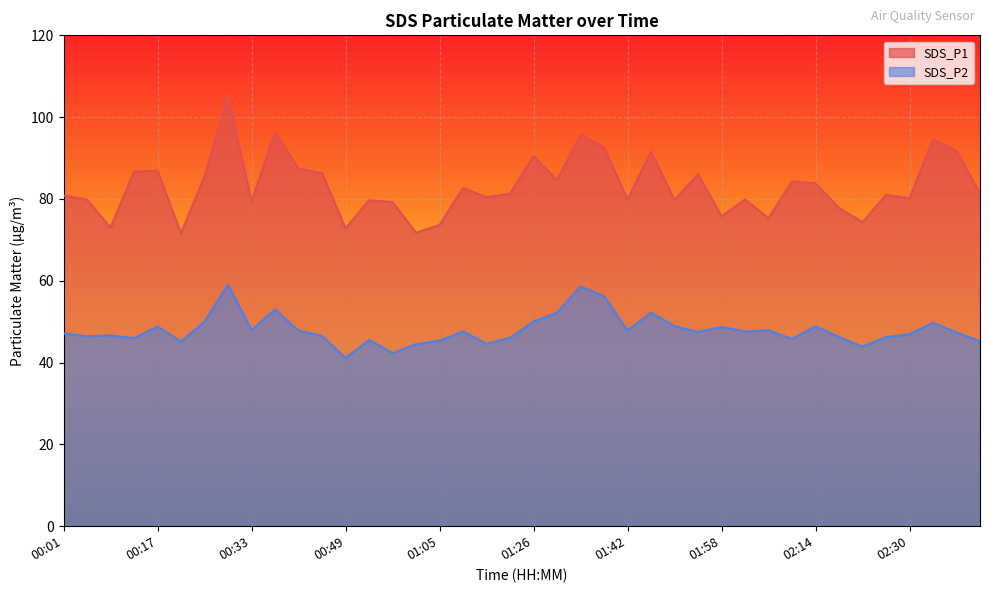

Is it true that SDS_P2 equals 43.9 at 02:22?

True